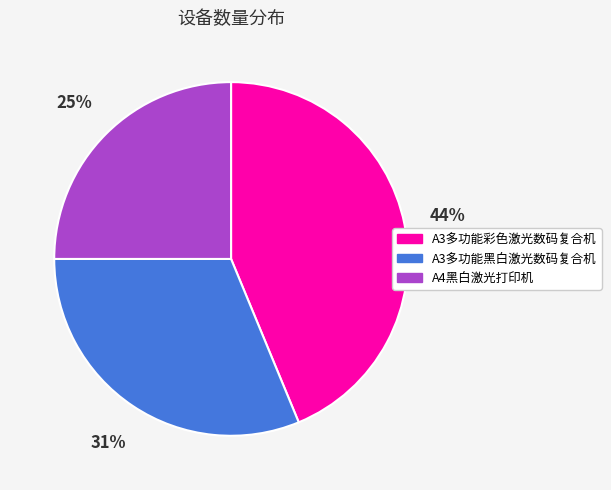

Is it true that A4黑白激光打印机 is 25% of the pie?

True